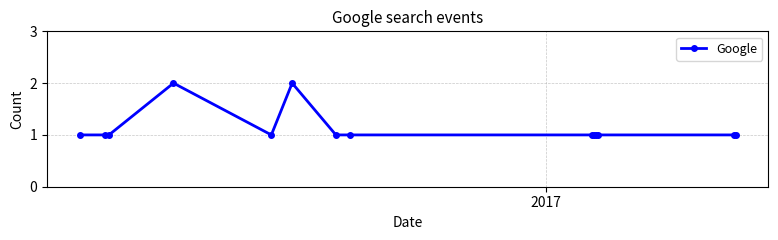

What is the minimum value shown in the chart?

1